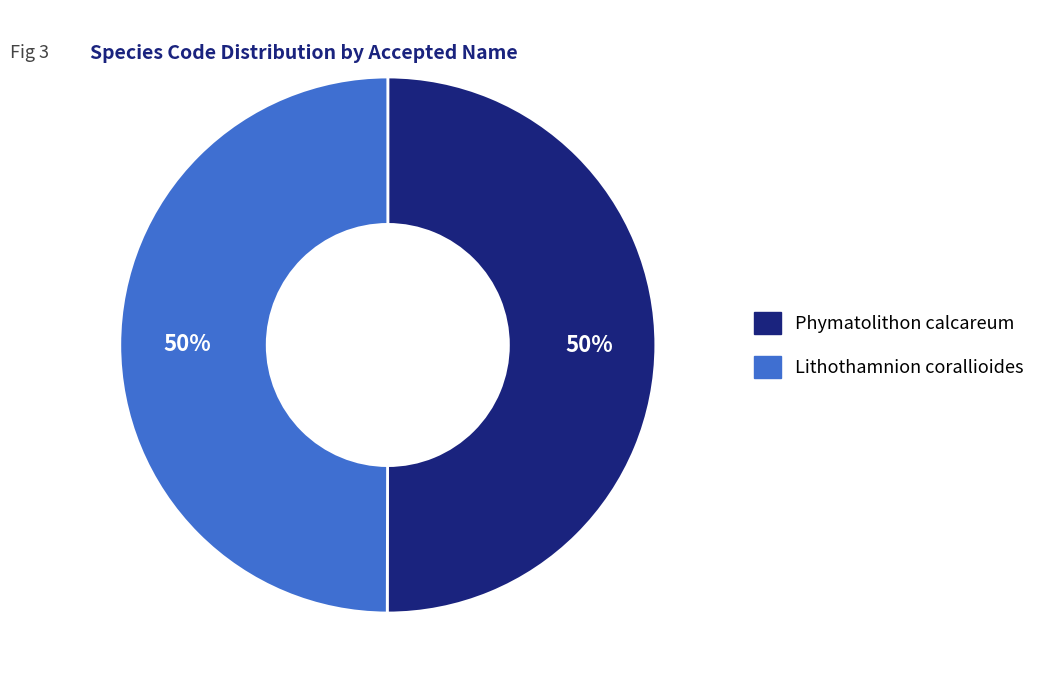

Is the sum of Phymatolithon calcareum and Lithothamnion corallioides greater than half?

Yes